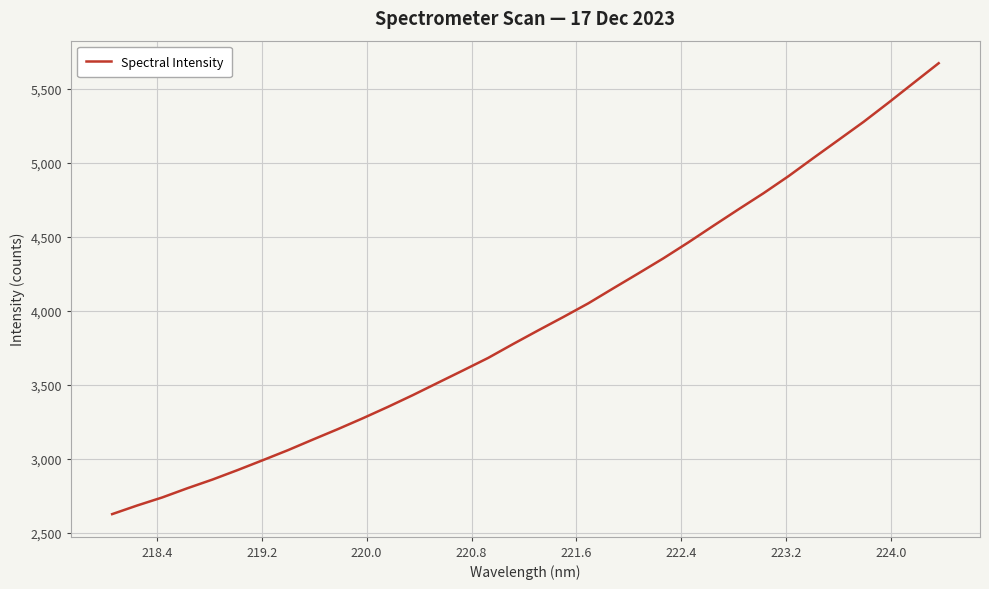

What is the greatest value displayed?

5670.9